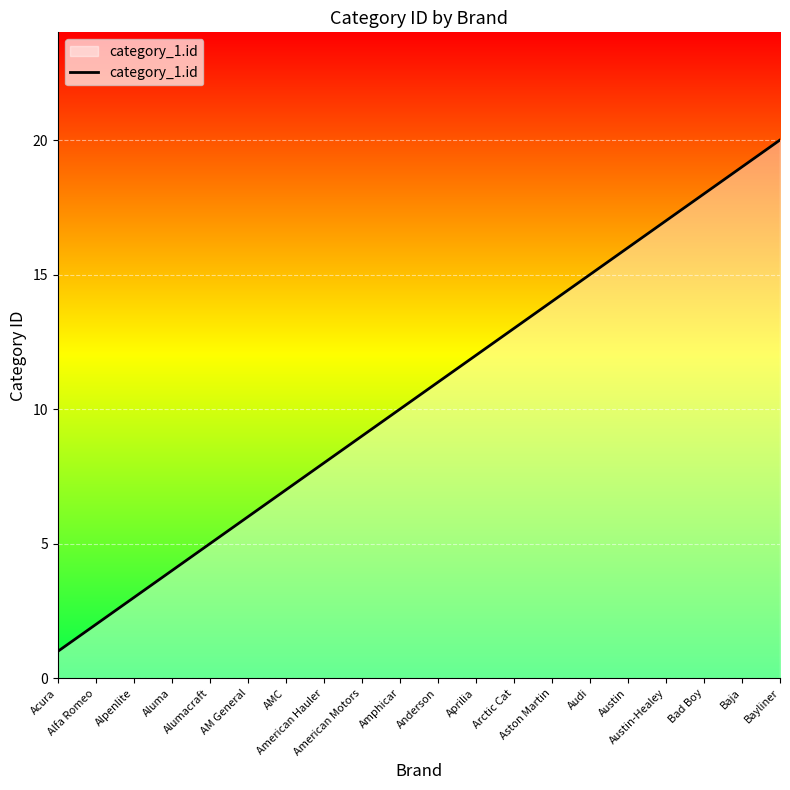

What is the ratio of the value at Acura to the value at Anderson?

0.1